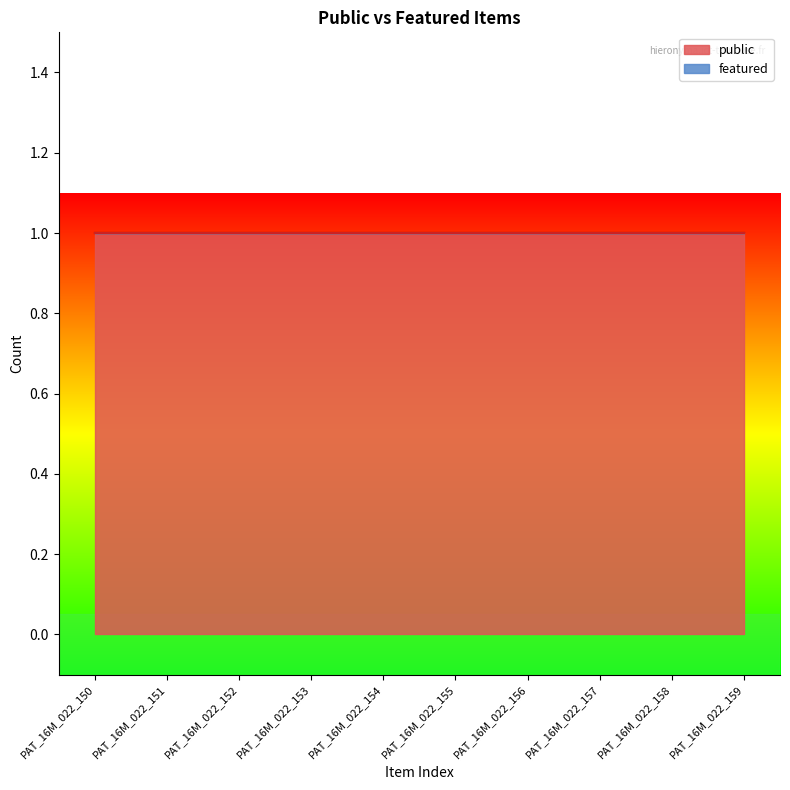

Rank the series by their average value, from highest to lowest.

public, featured